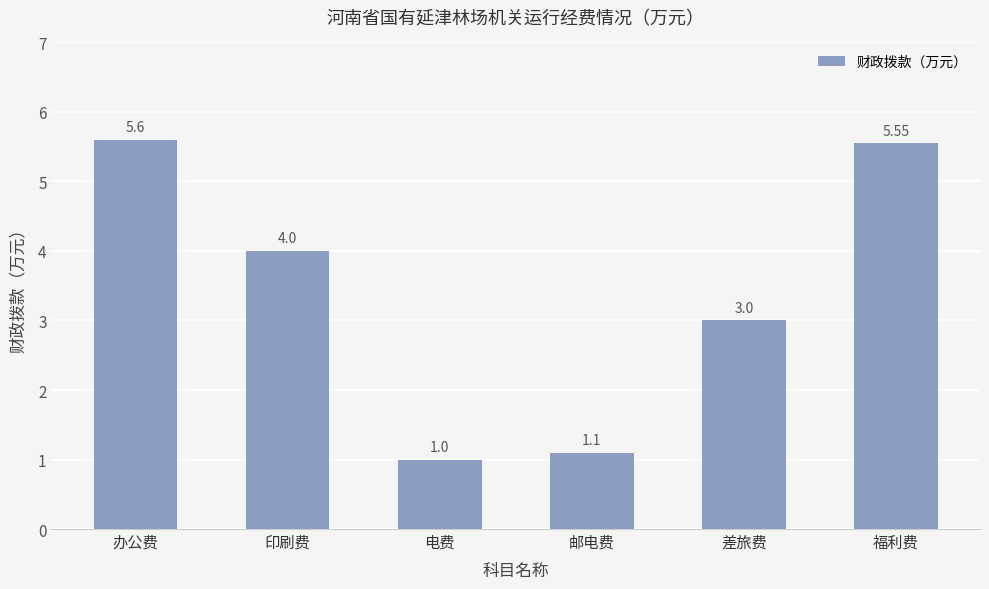

Where does the data first go above 4?

办公费